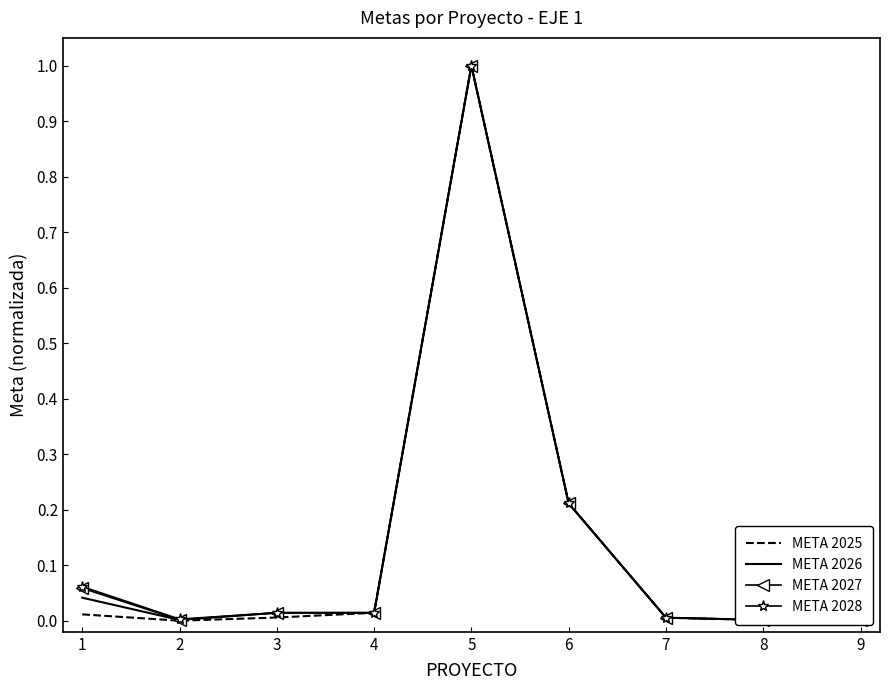

Reading left to right, what are all the values shown in this chart?

META 2025: 0.0	0.0	0.0	0.0	1.0	0.2	0.0	0.0	0.0
META 2026: 0.0	0.0	0.0	0.0	1.0	0.2	0.0	0.0	0.0
META 2027: 0.1	0.0	0.0	0.0	1.0	0.2	0.0	0.0	0.0
META 2028: 0.1	0.0	0.0	0.0	1.0	0.2	0.0	0.0	0.0